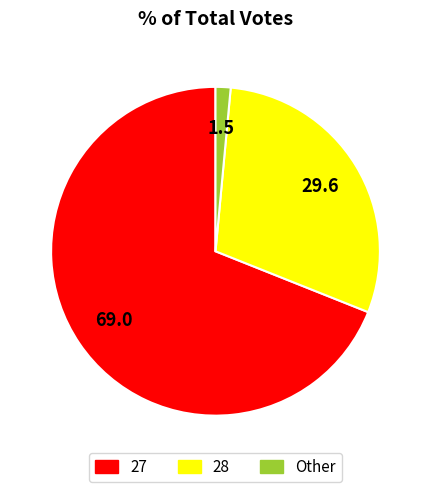

Is there a majority slice in this chart?

Yes